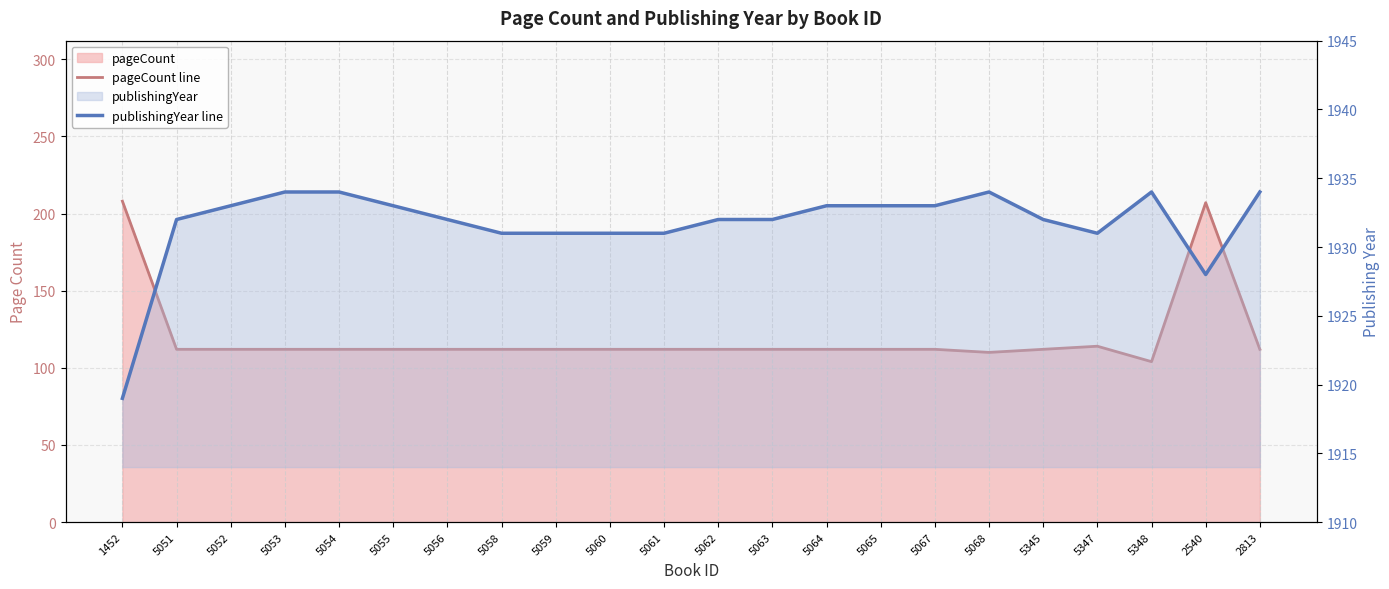

The value of publishingYear line at 5348 is 2676. True or false?

False